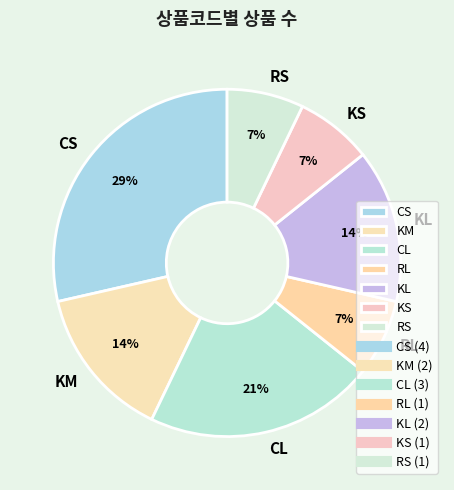

Is there a majority slice in this chart?

No